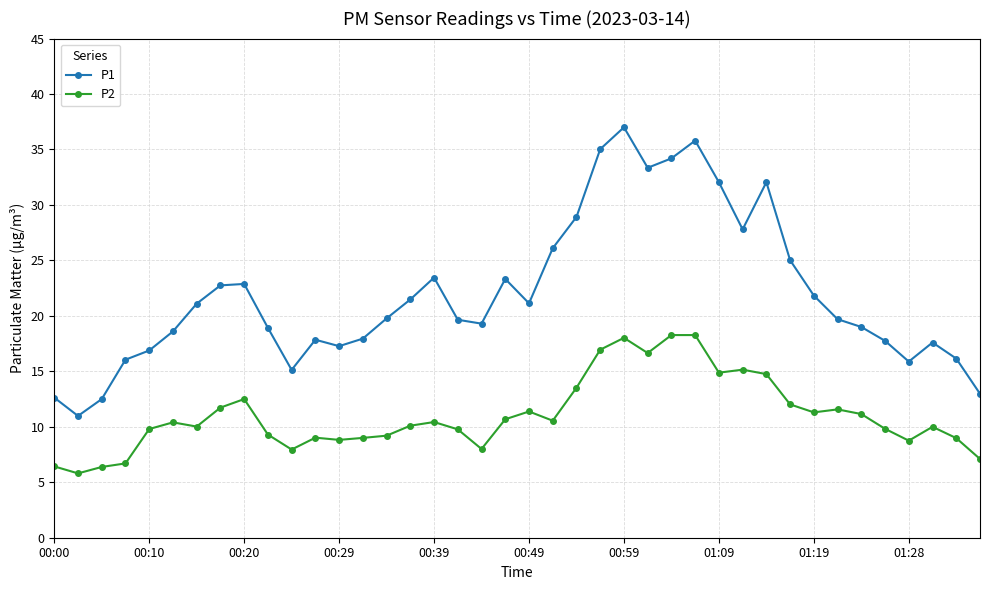

What is the value of the P2 point at the 2nd from the left?

5.8